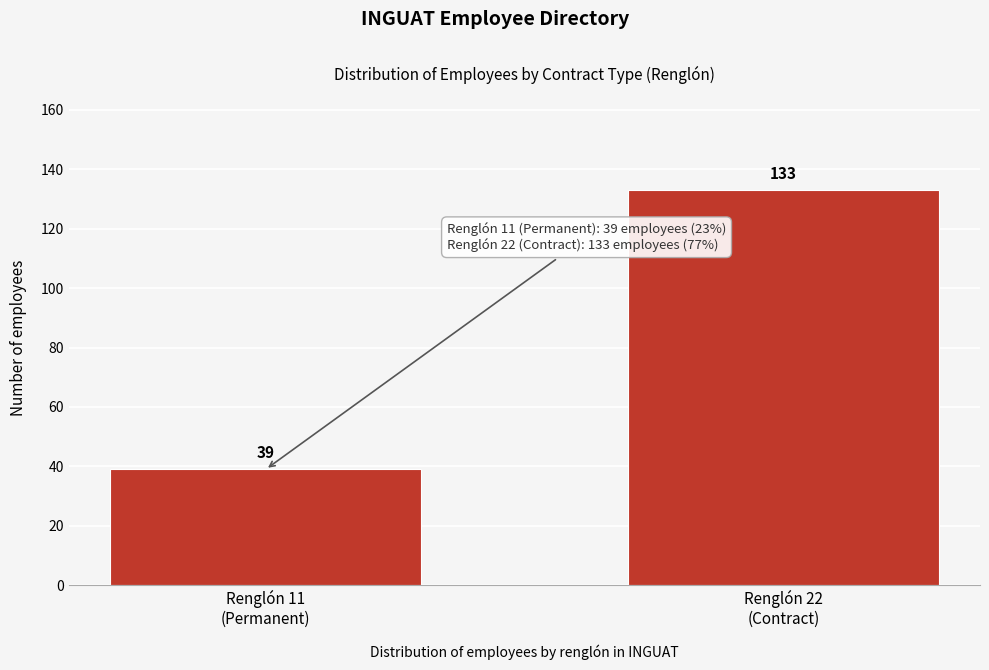

Reading left to right, what are all the values shown in this chart?

39	133